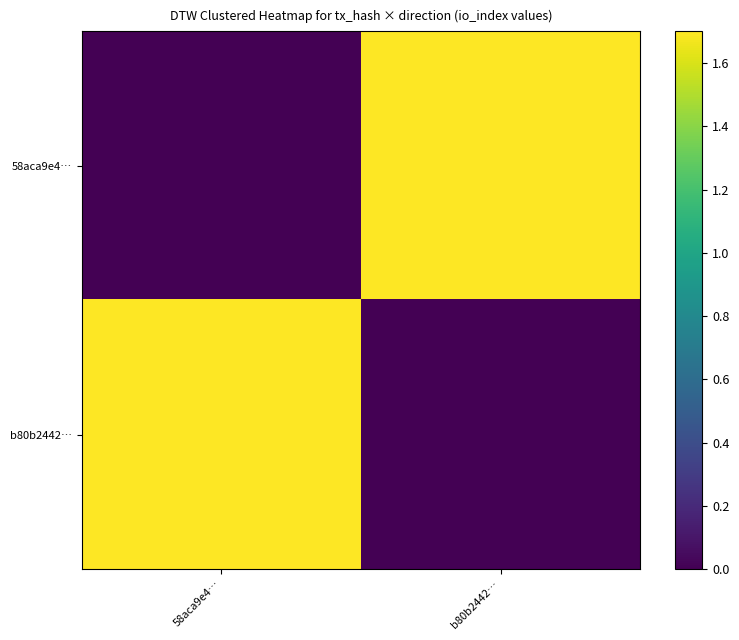

Between b80b2442… and 58aca9e4…, which is larger?

b80b2442…